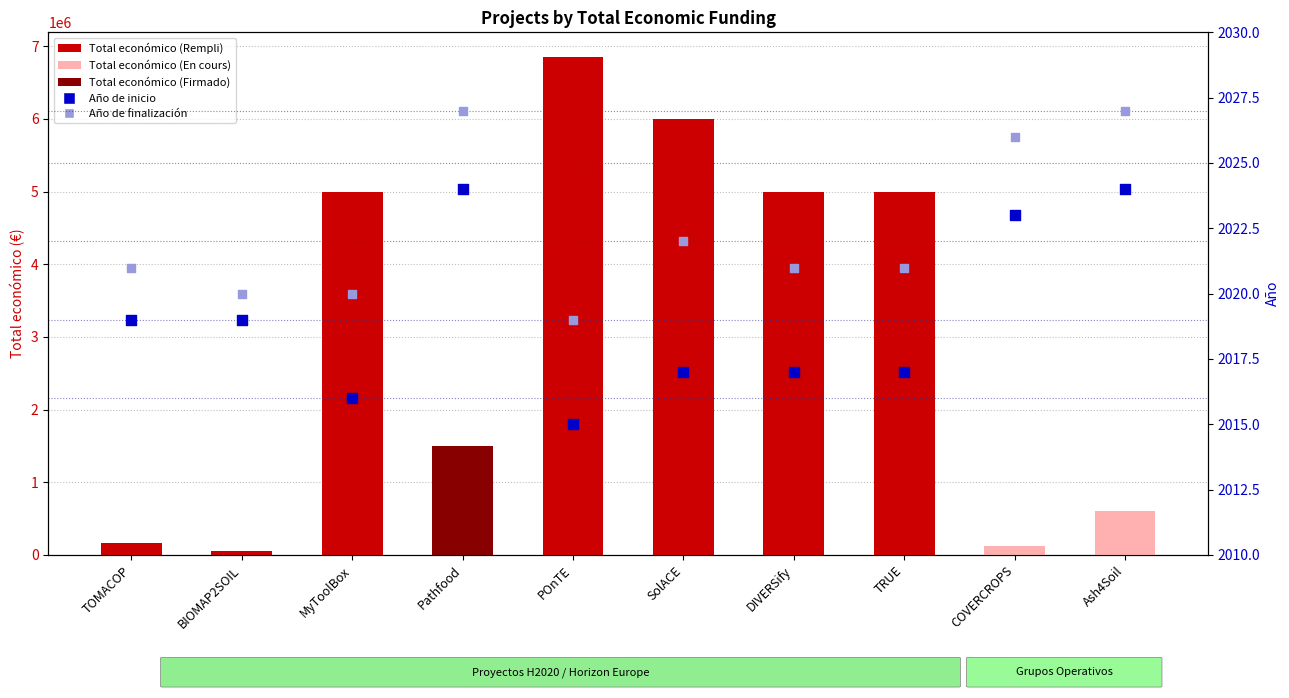

At which category is the sum across all series the highest?

POnTE